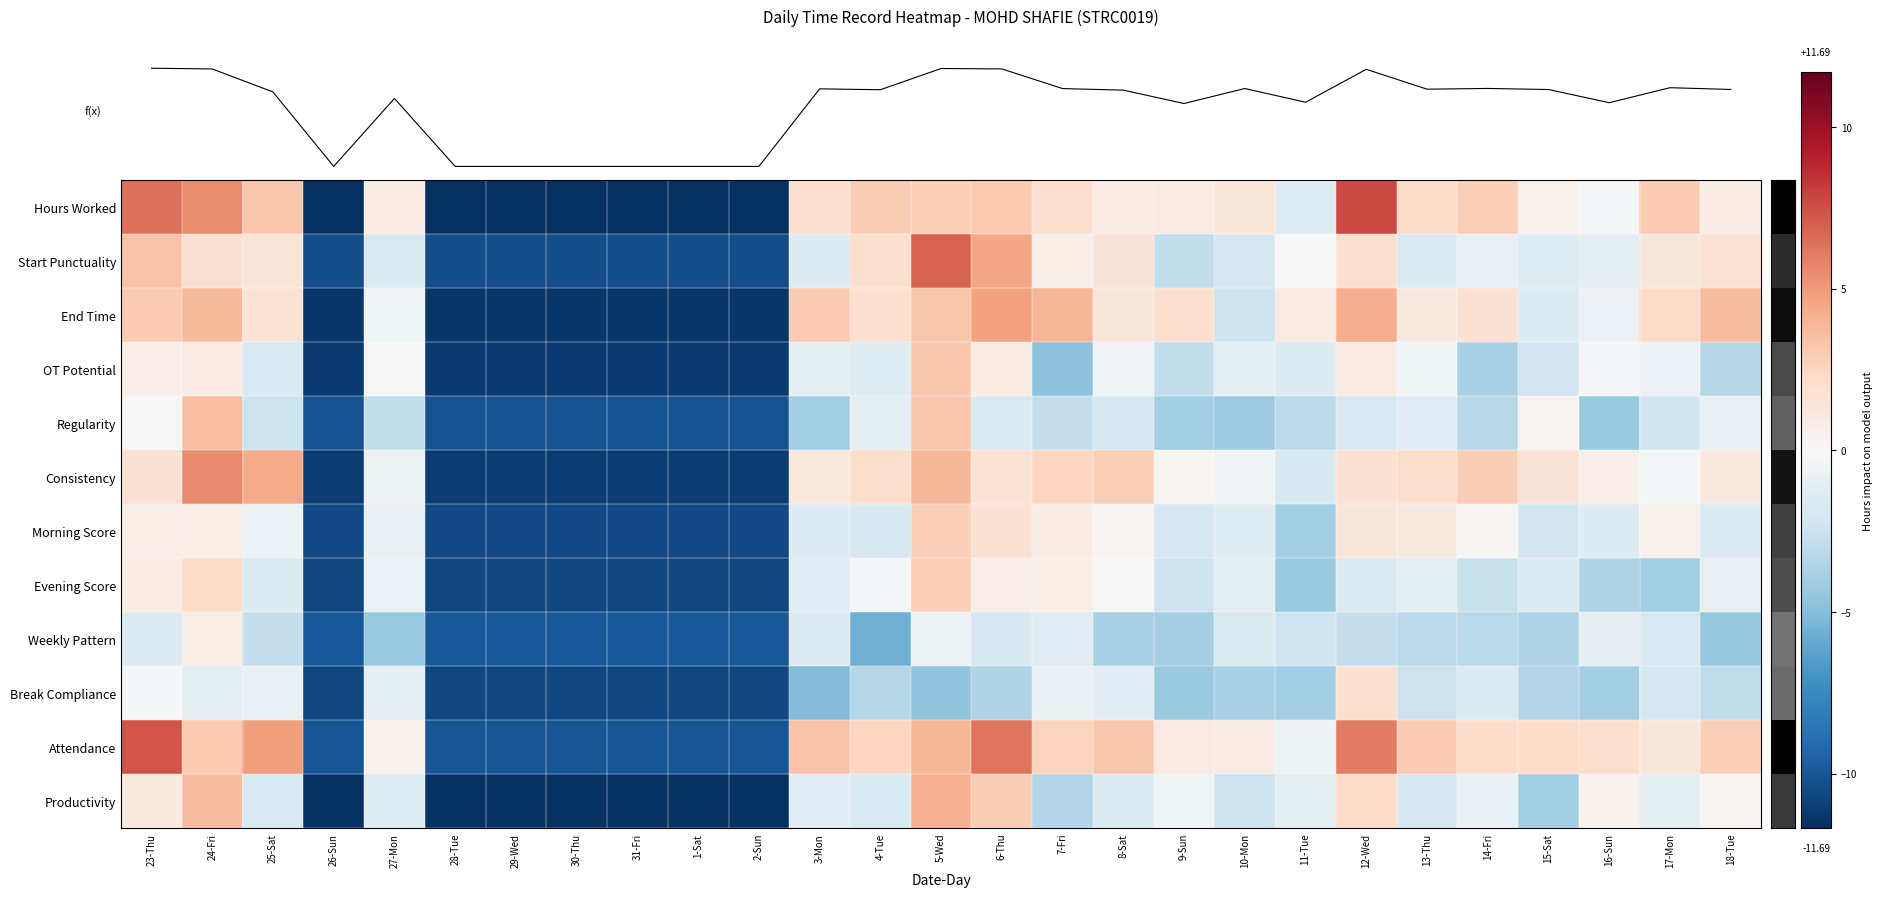

At which category is the sum across all series the highest?

5-Wed